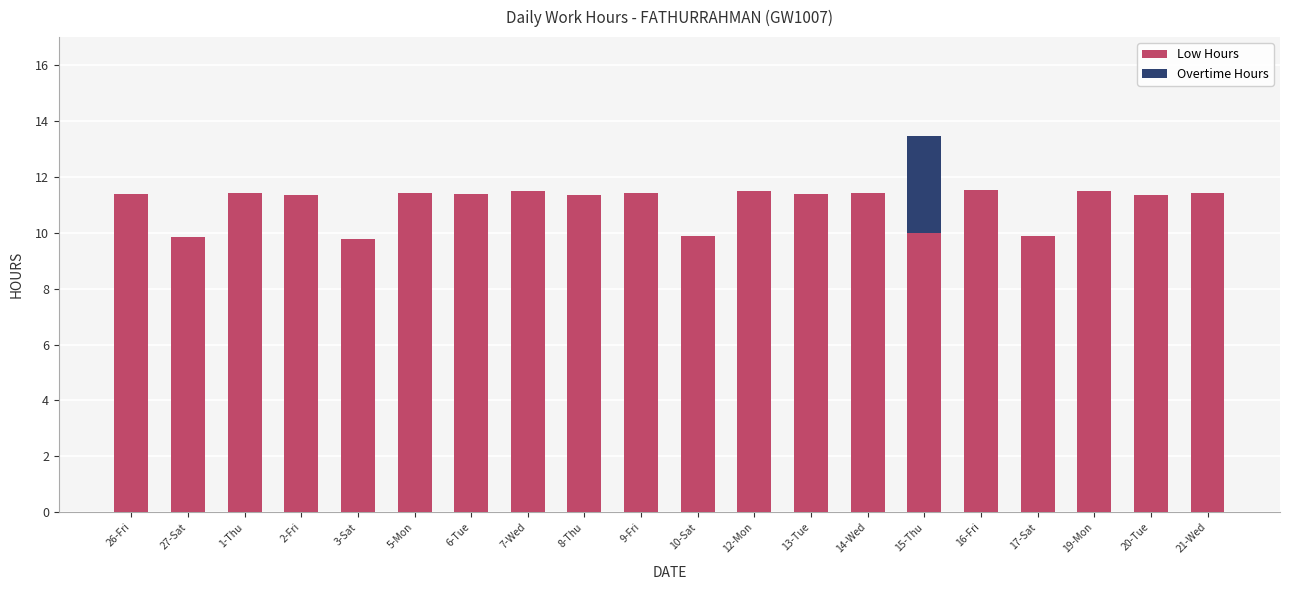

What is the total value across all series at 10-Sat?

9.9